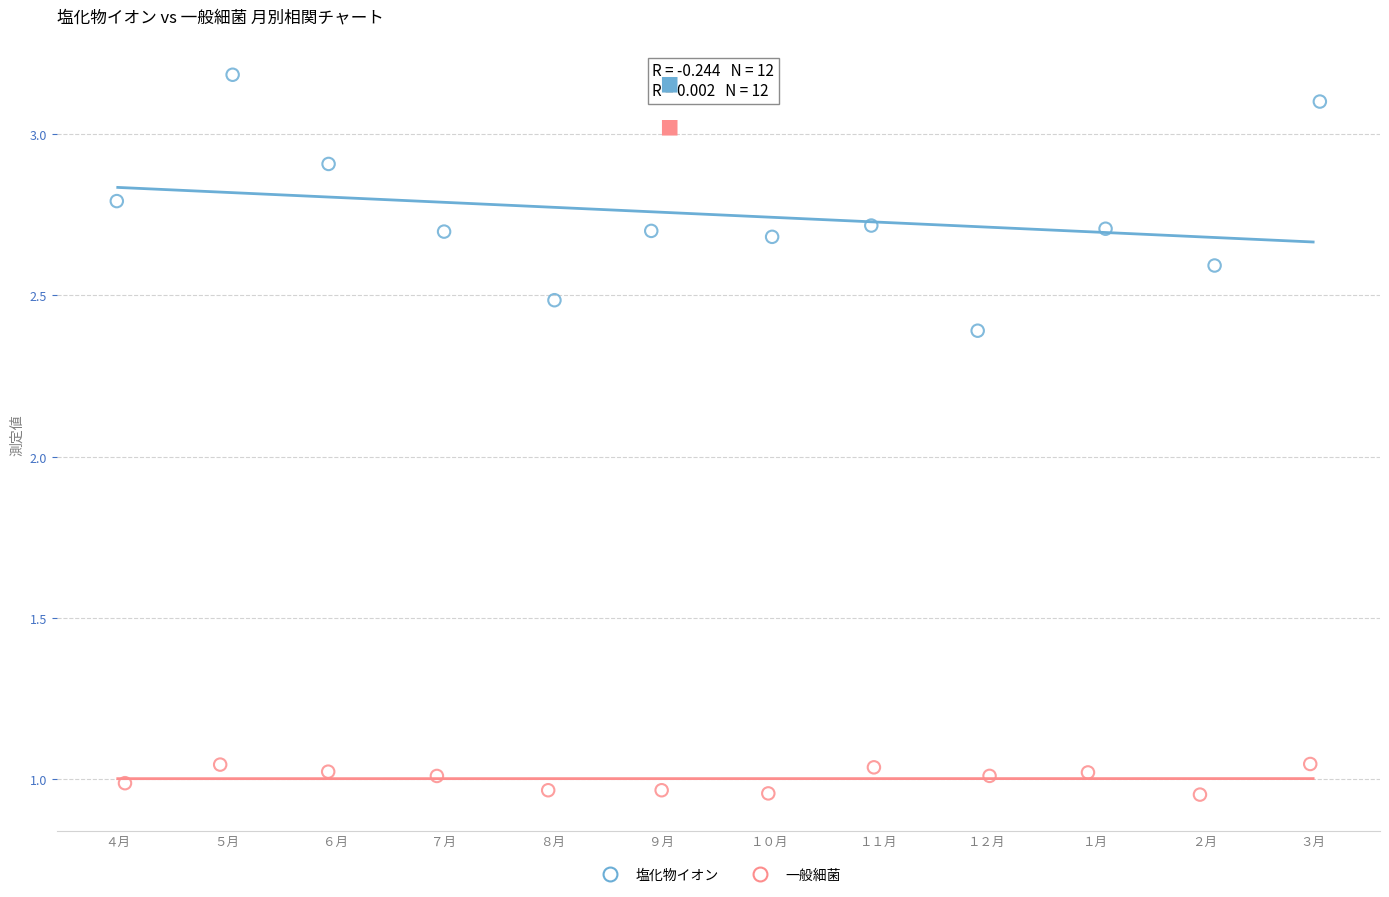

Which series reaches the minimum Y coordinate?

一般細菌